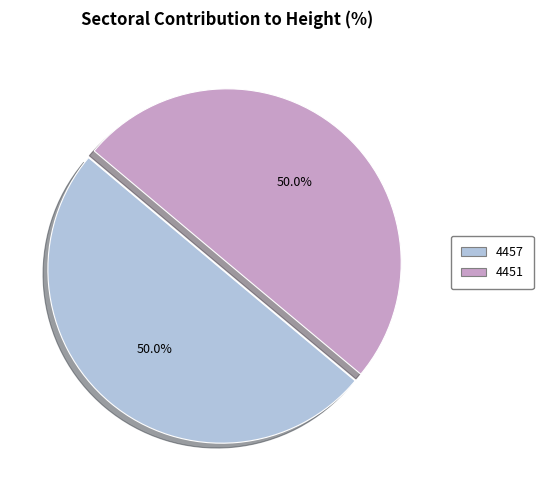

What is the total percentage of 4457 and 4451?

100.0%